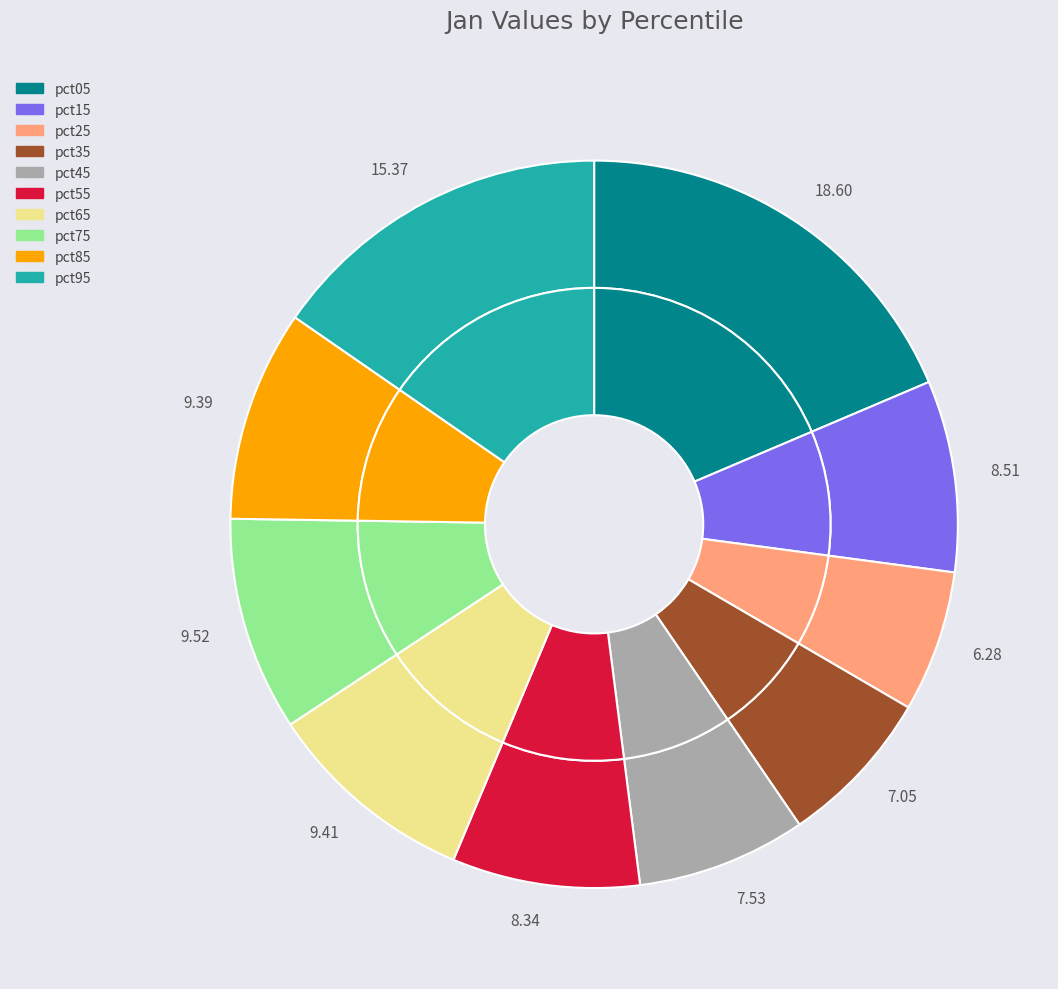

What percentage is the pct75 slice, to the nearest percent?

10%